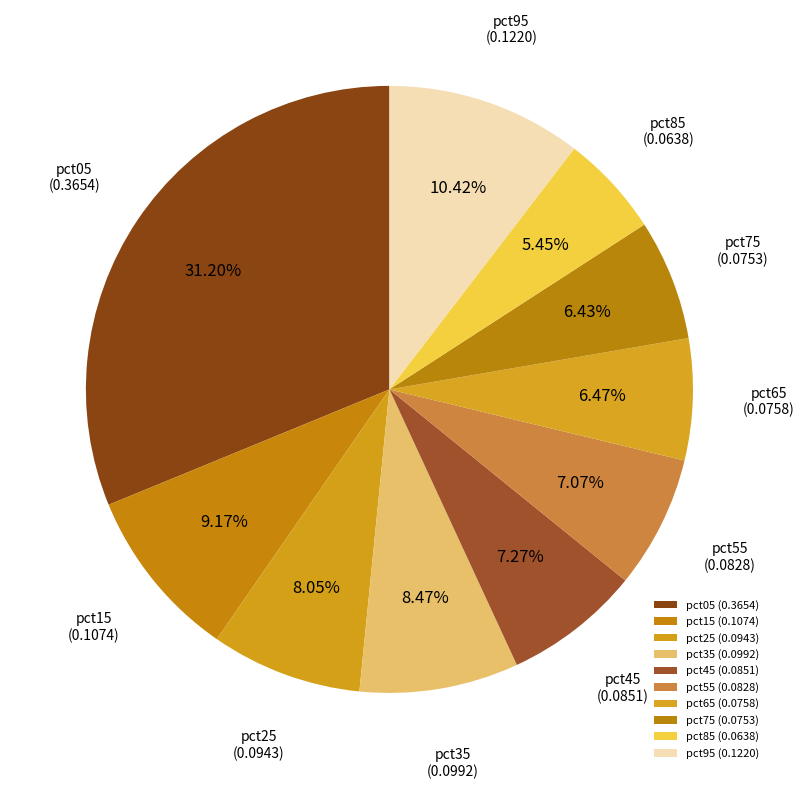

Count the number of slices in the pie.

10